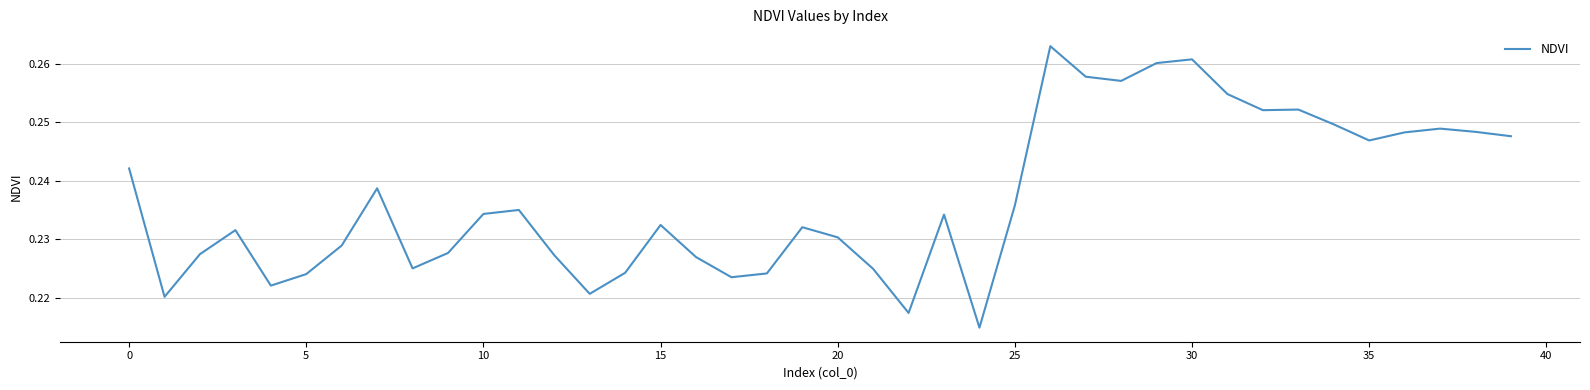

How many lines are shown in the chart?

1